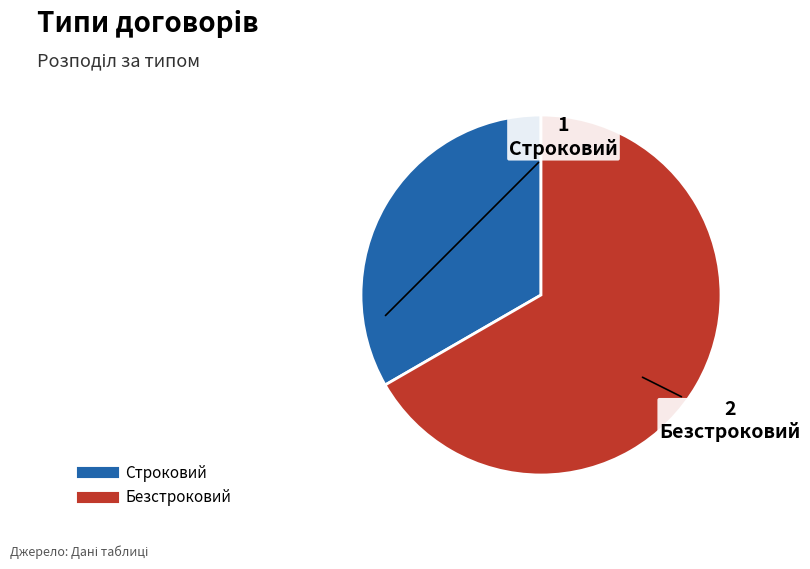

How many segments does this pie chart have?

2